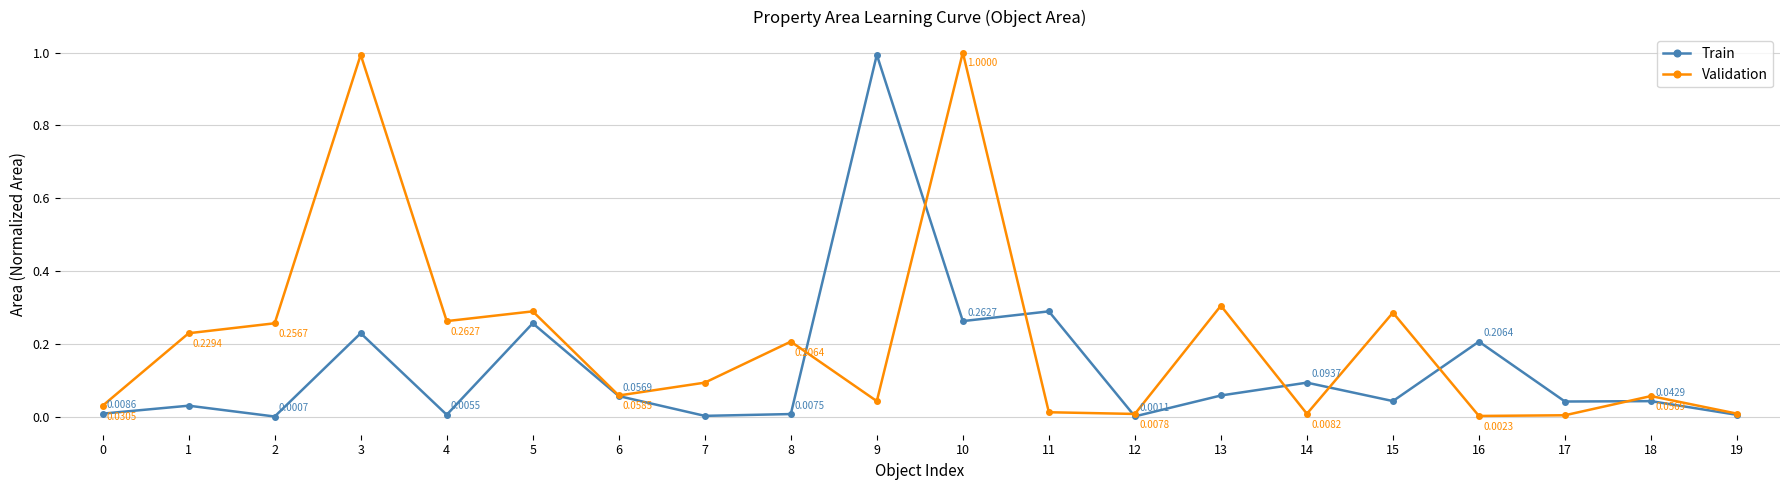

True or false: Train and Validation cross at least once.

True